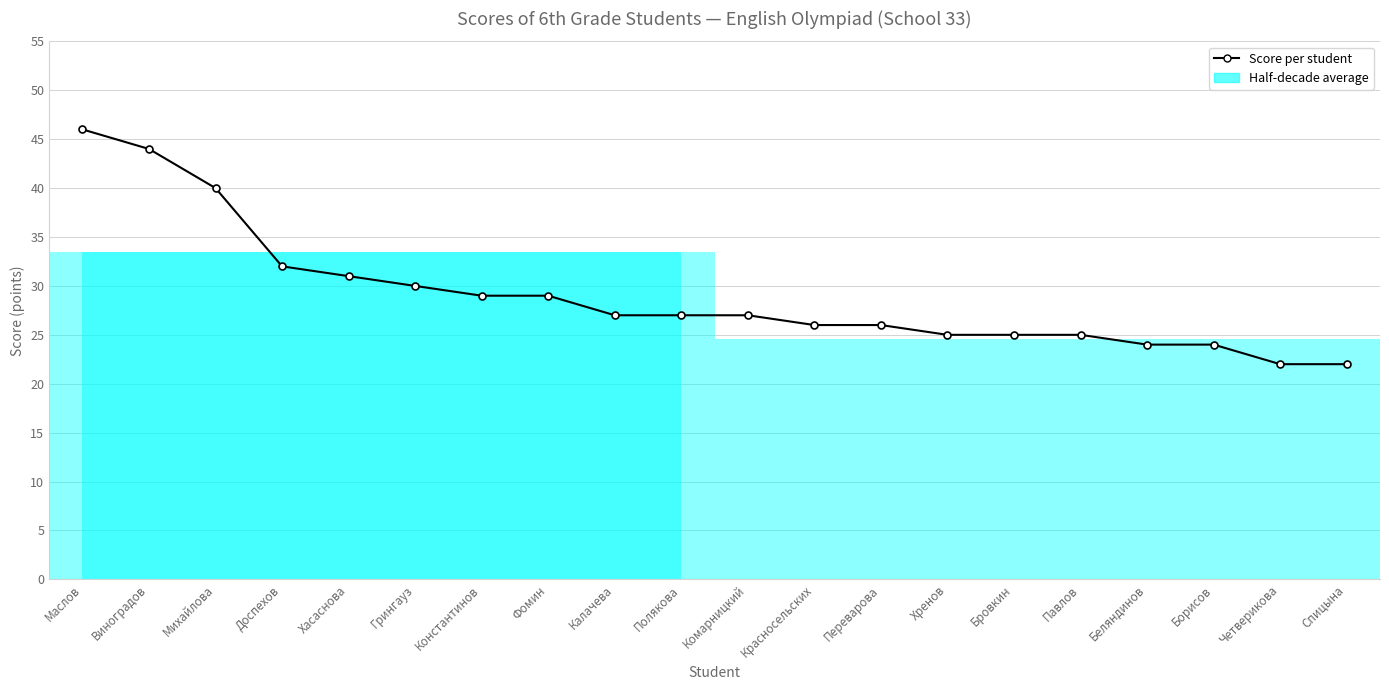

True or false: the data has more than 0 interior local peaks.

False